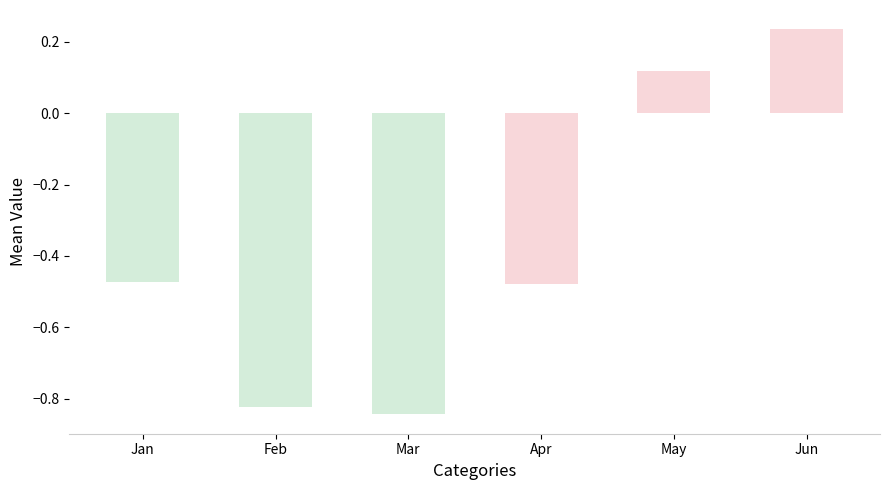

Which label corresponds to the largest value in the chart?

Jun